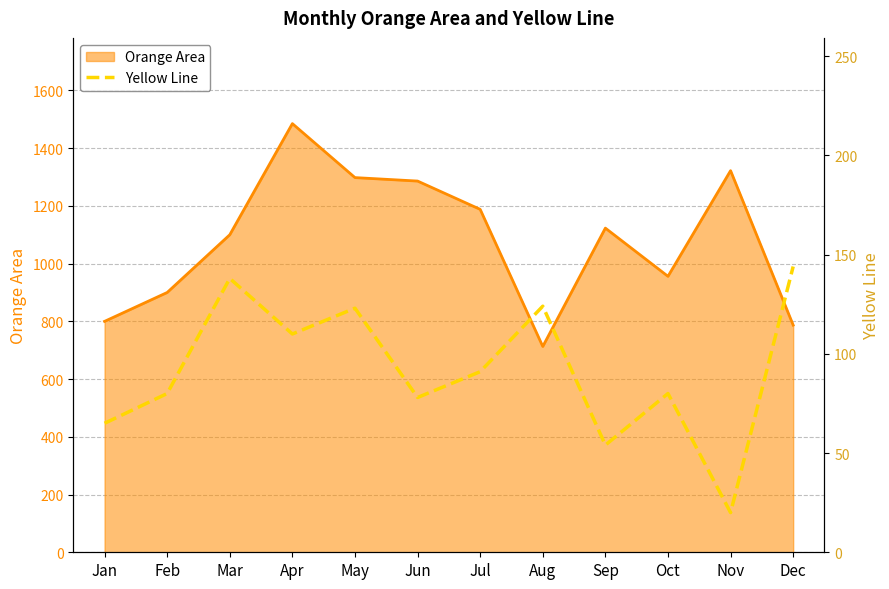

How many lines are shown in the chart?

1